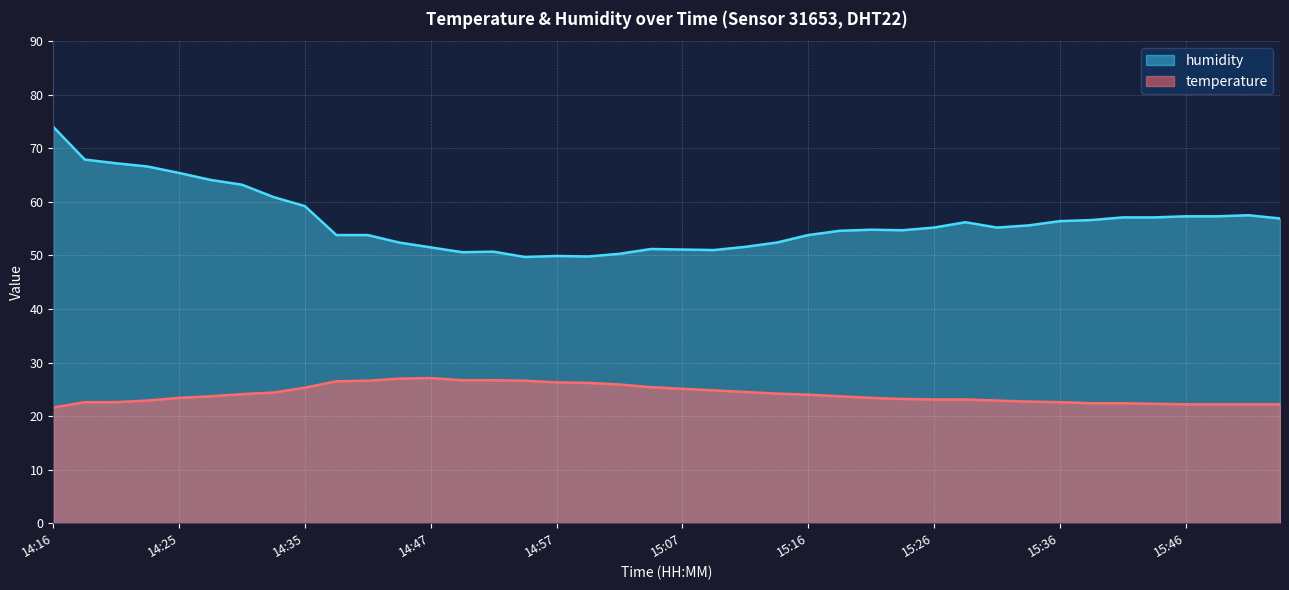

How many lines are shown in the chart?

2